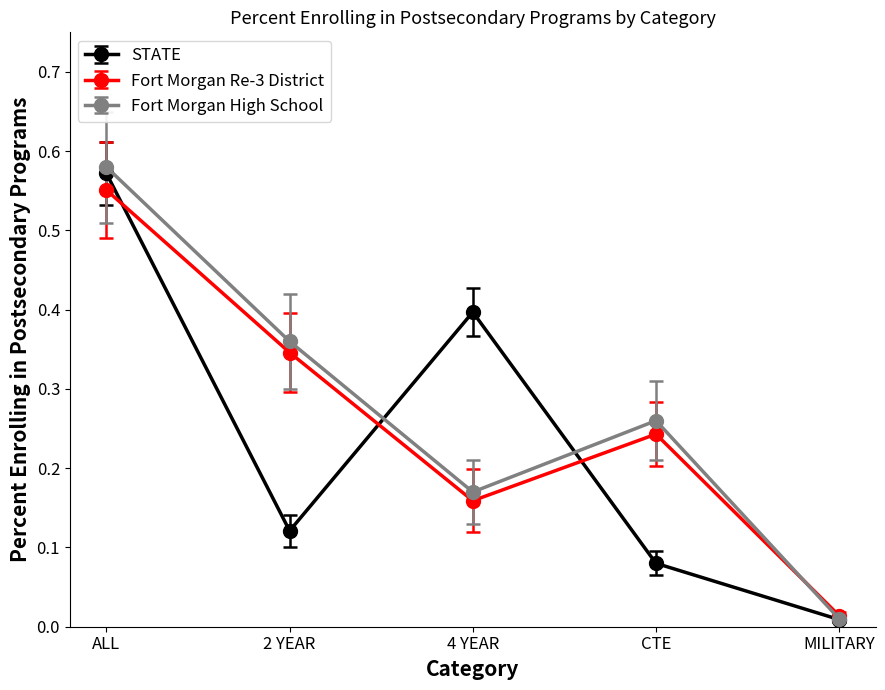

What position from the left is 2 YEAR?

2